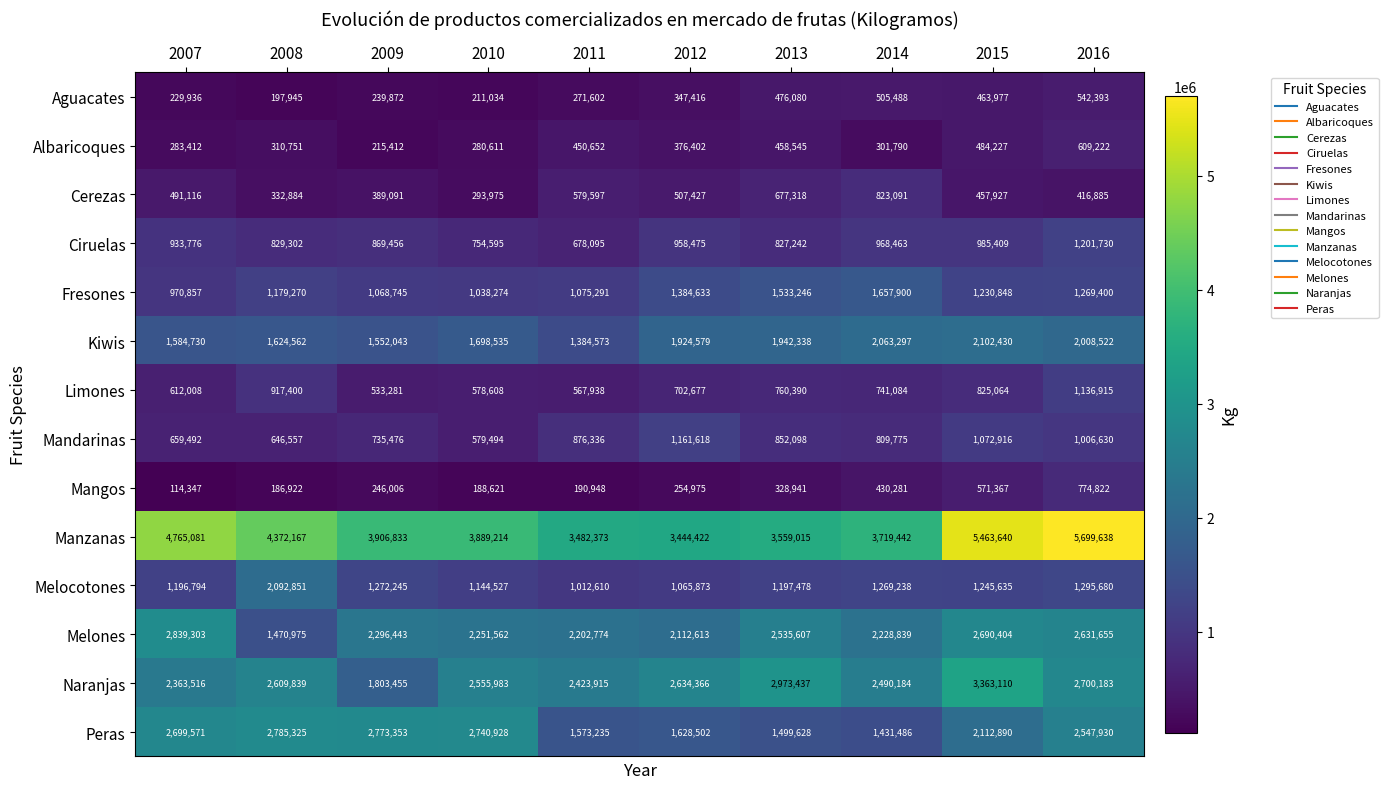

At 2012, list the series in order from largest to smallest.

Manzanas, Naranjas, Melones, Kiwis, Peras, Fresones, Mandarinas, Melocotones, Ciruelas, Limones, Cerezas, Albaricoques, Aguacates, Mangos